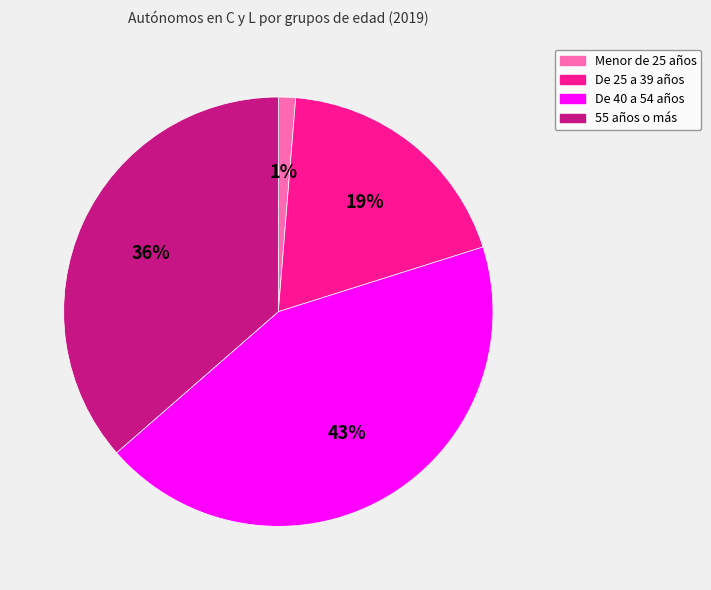

How many segments does this pie chart have?

4